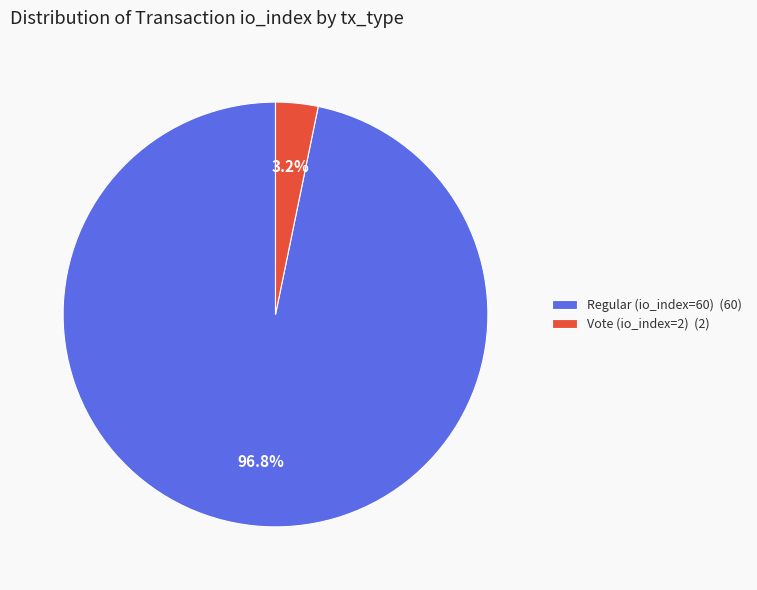

The Vote (io_index=2) slice represents 3% of the pie. True or false?

True